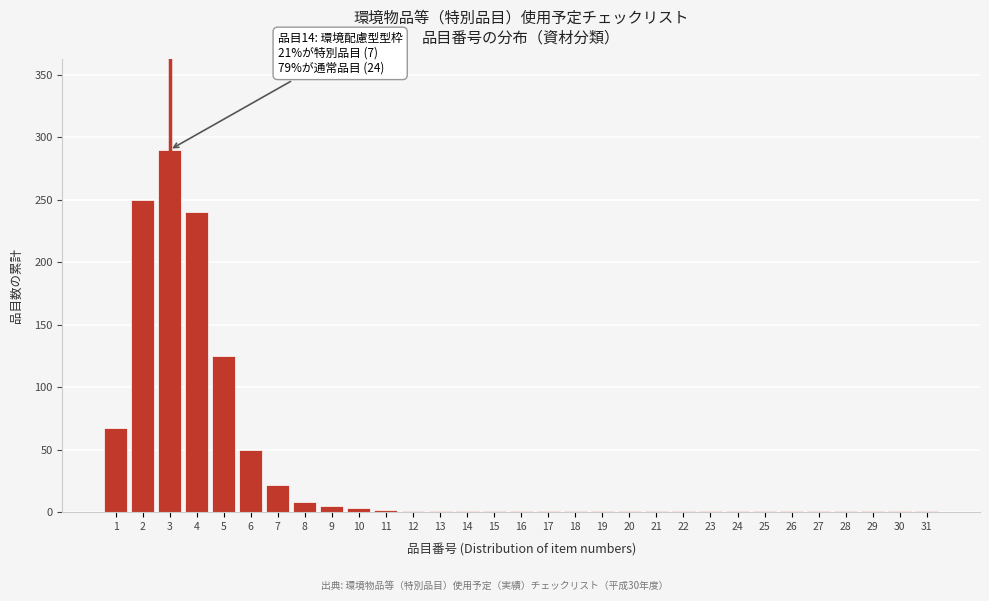

The chart shows a value of 1 at 26. True or false?

True